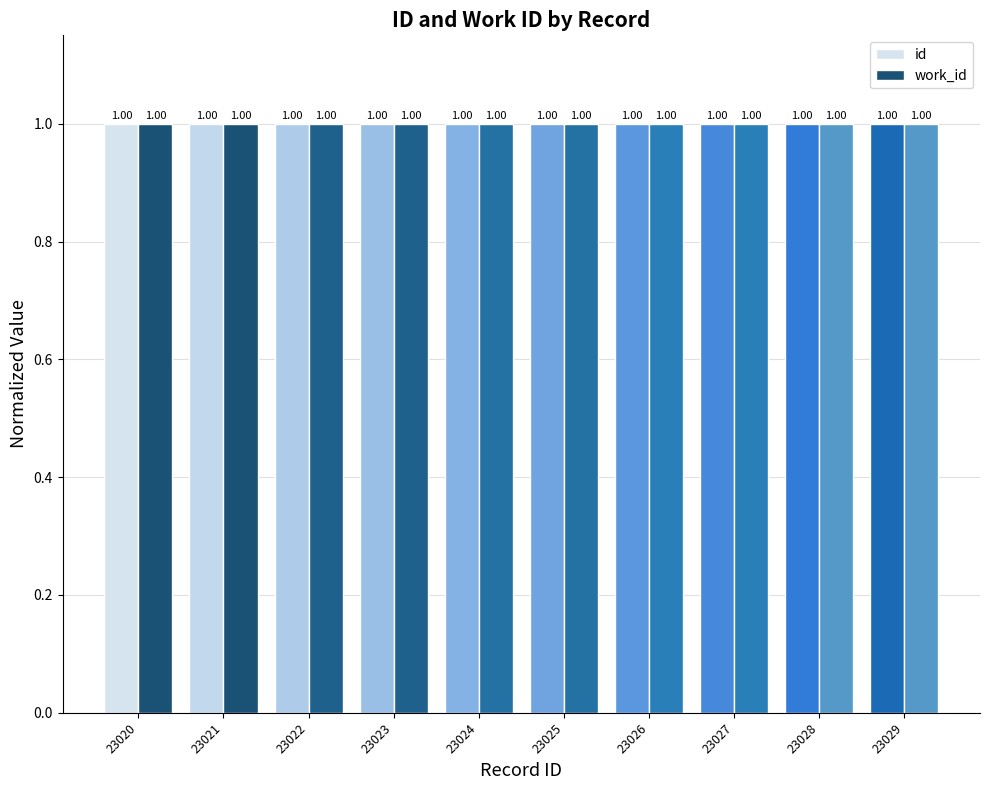

What is the total value across all series at 23021?

2.0